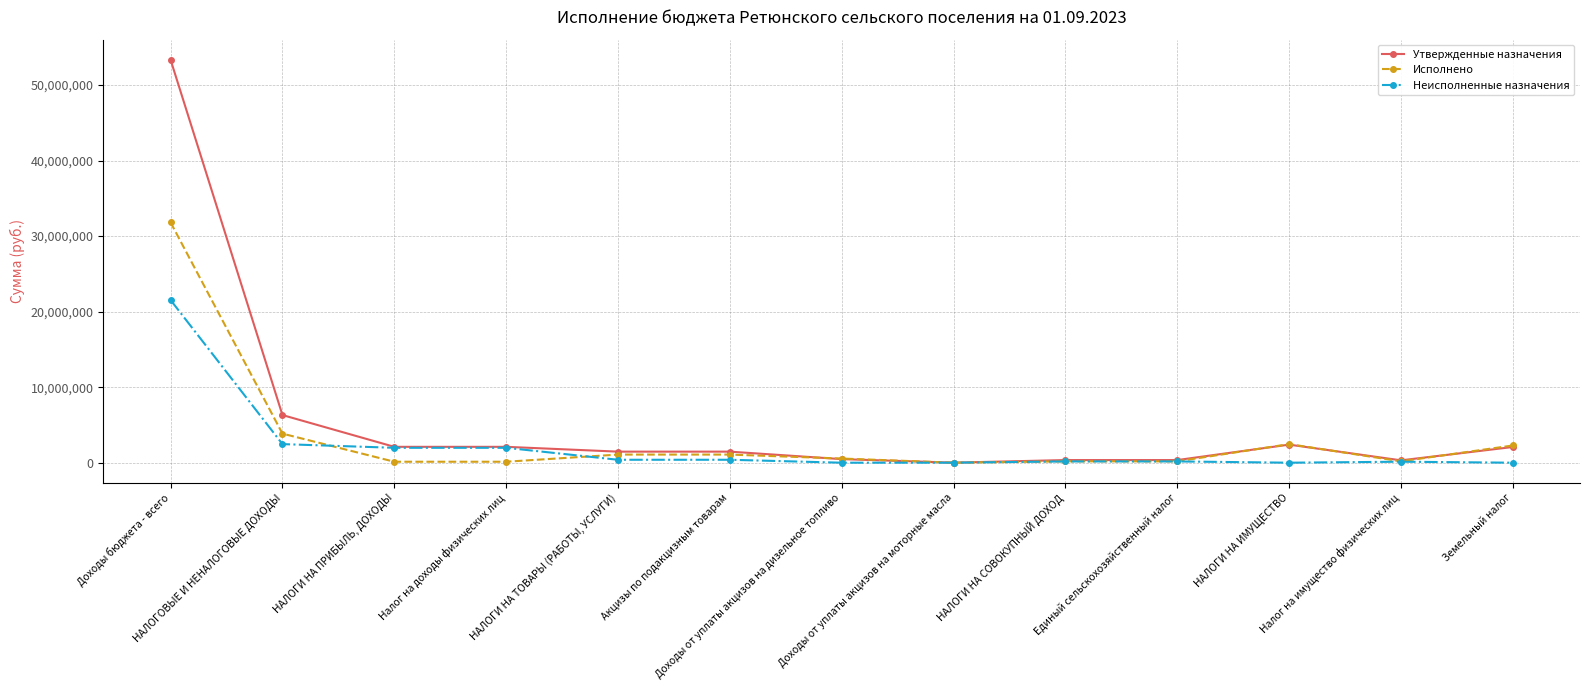

Where is Исполнено nearest to the value 15906865?

НАЛОГОВЫЕ И НЕНАЛОГОВЫЕ ДОХОДЫ